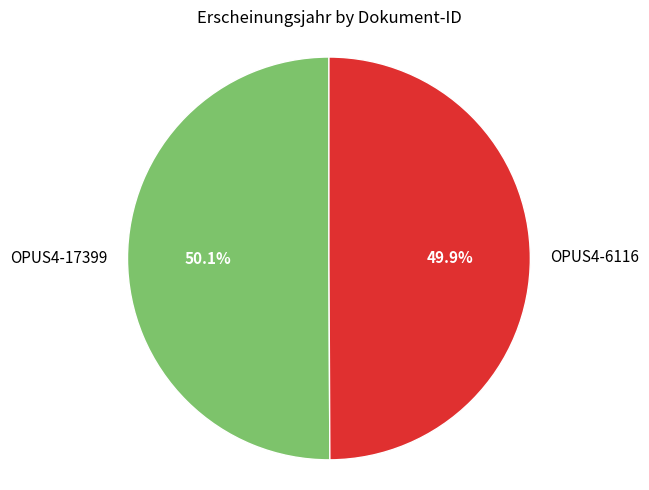

How many slices are in this pie chart?

2